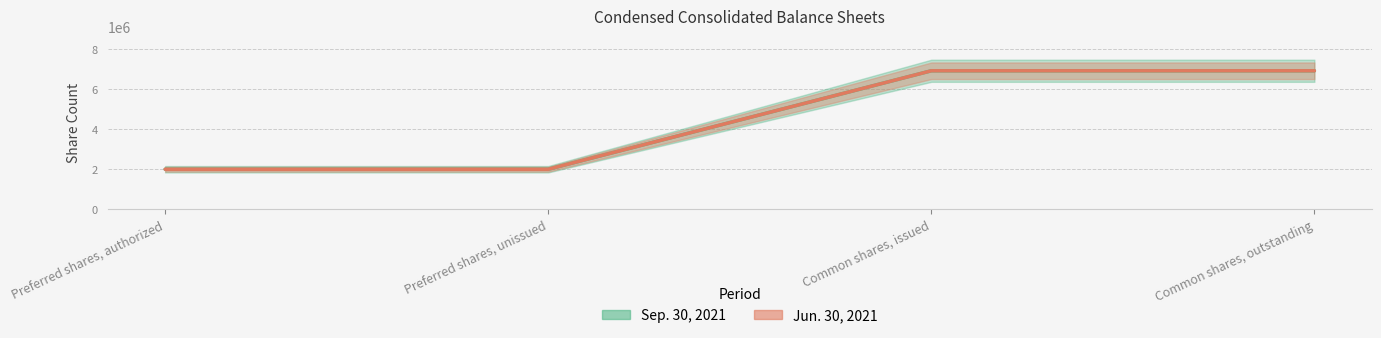

True or false: Jun. 30, 2021 and Sep. 30, 2021 intersect in this chart.

False